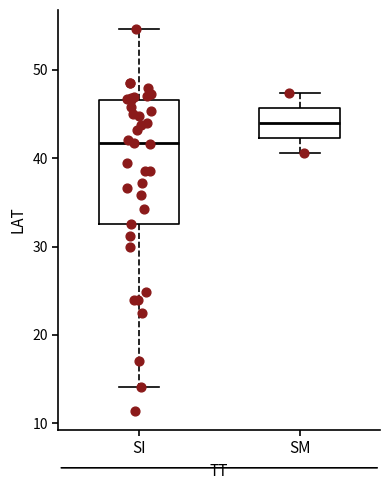

Where is the lower edge of the box for SI on the y-axis? The values are not printed on the chart, so give them approximately, as read against the axis.

33